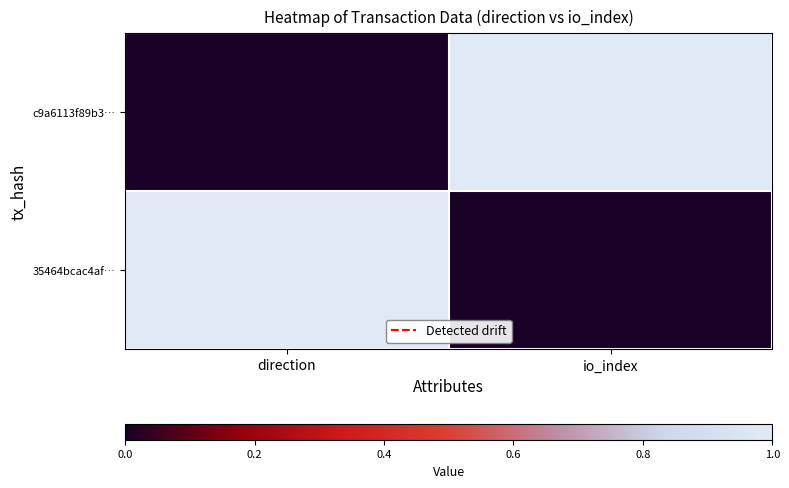

At which category does the chart reach its peak across all series?

io_index